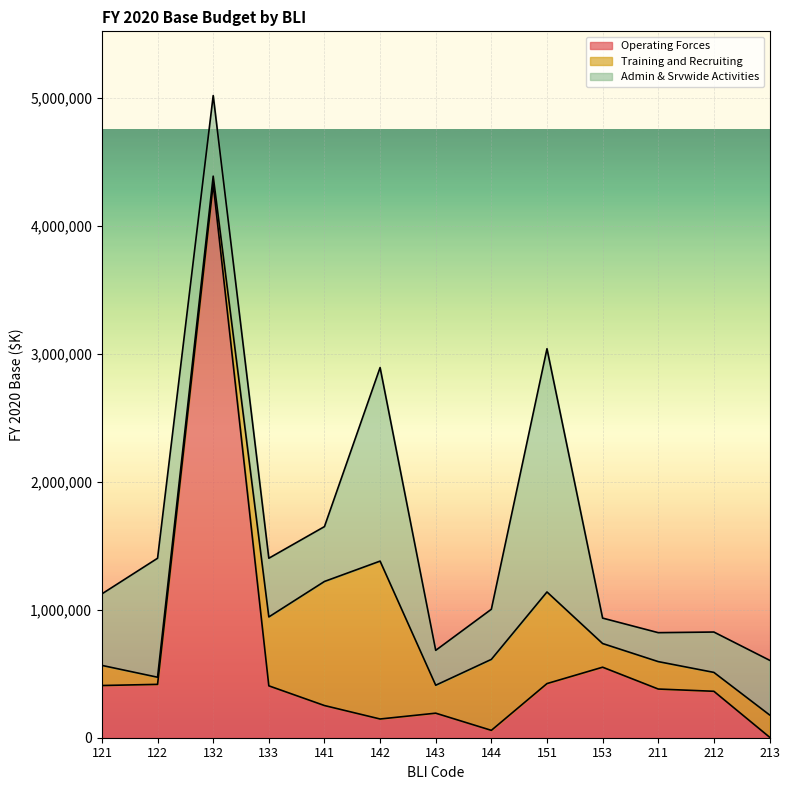

Does the chart display data point markers on the line(s)?

No